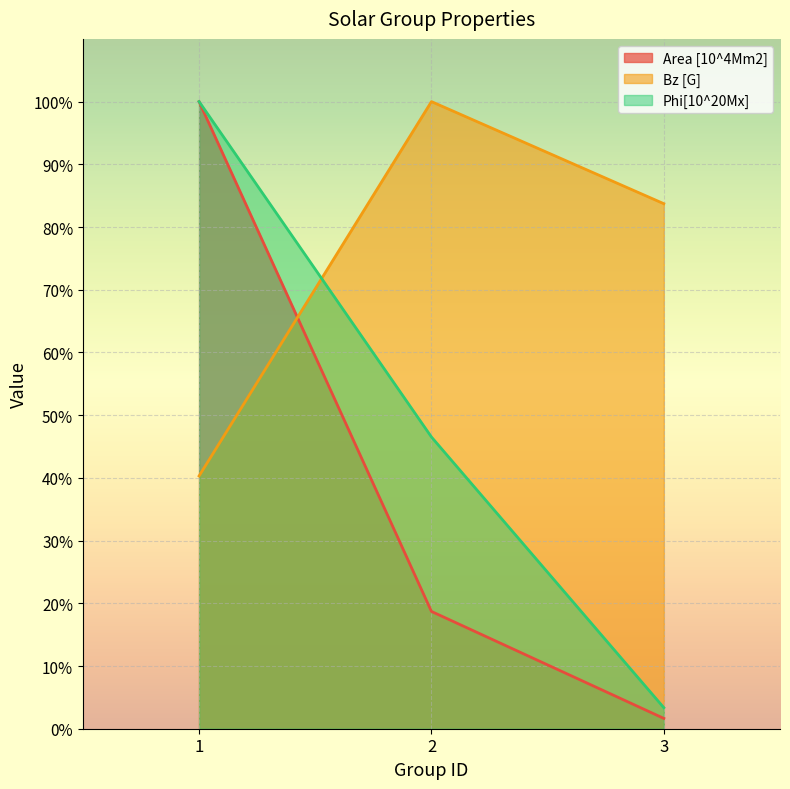

What is the smallest value displayed?

1.6